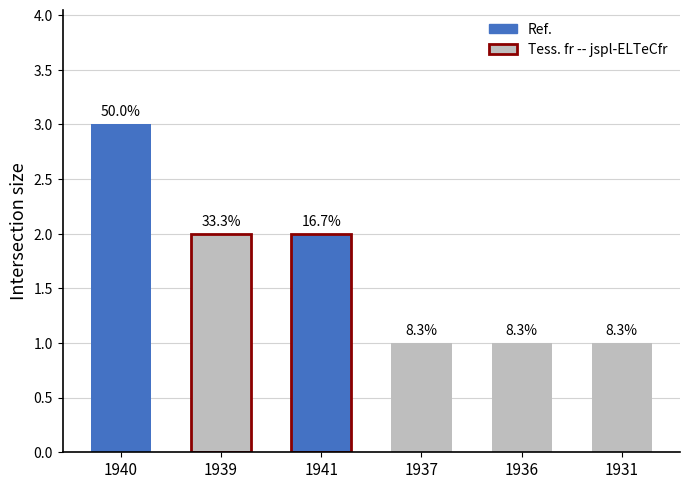

List the labels in order of value, smallest first.

1937, 1936, 1931, 1939, 1941, 1940